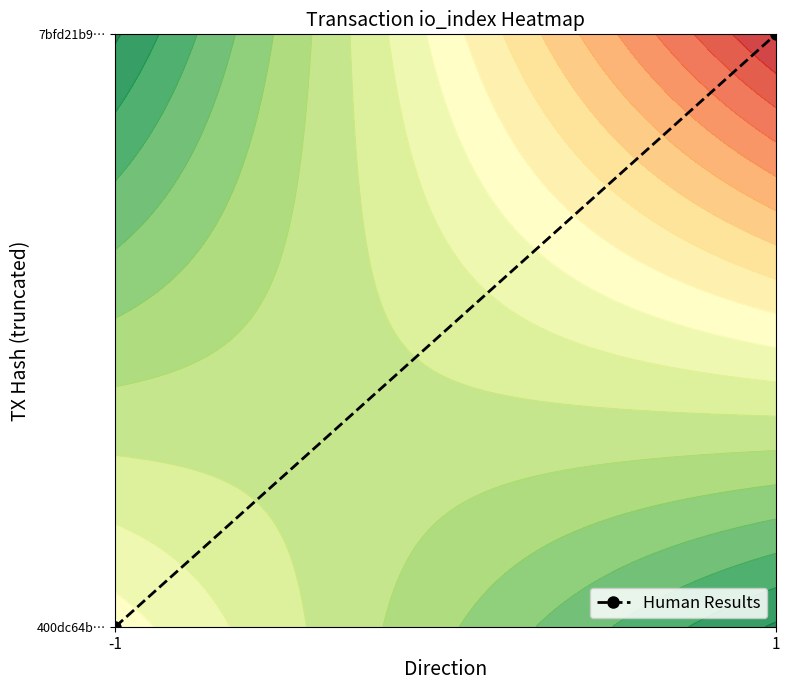

At which category does the chart reach its minimum across all series?

-1